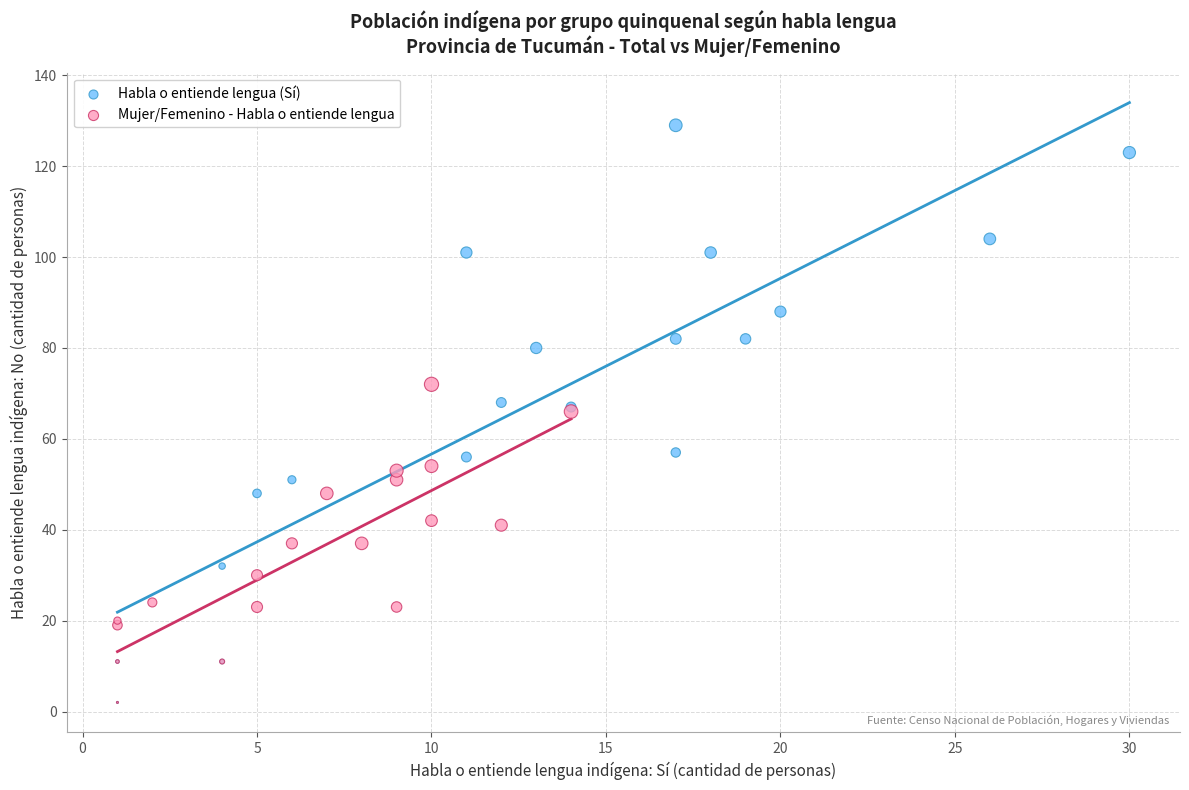

Which series reaches the maximum Y coordinate?

Habla o entiende lengua (Sí)